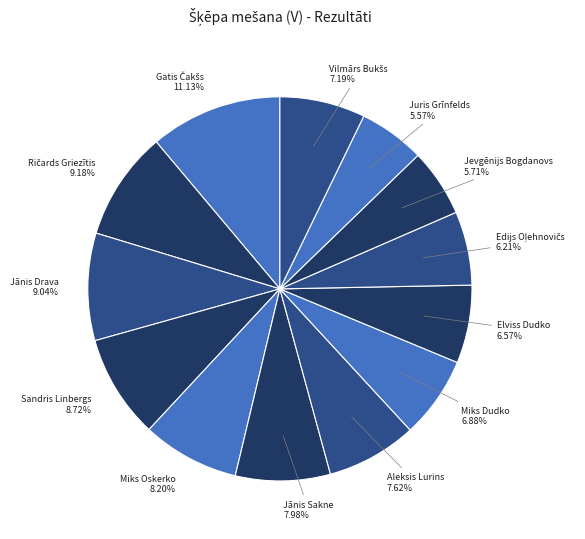

Between Sandris Linbergs and Elviss Dudko, which is larger?

Sandris Linbergs